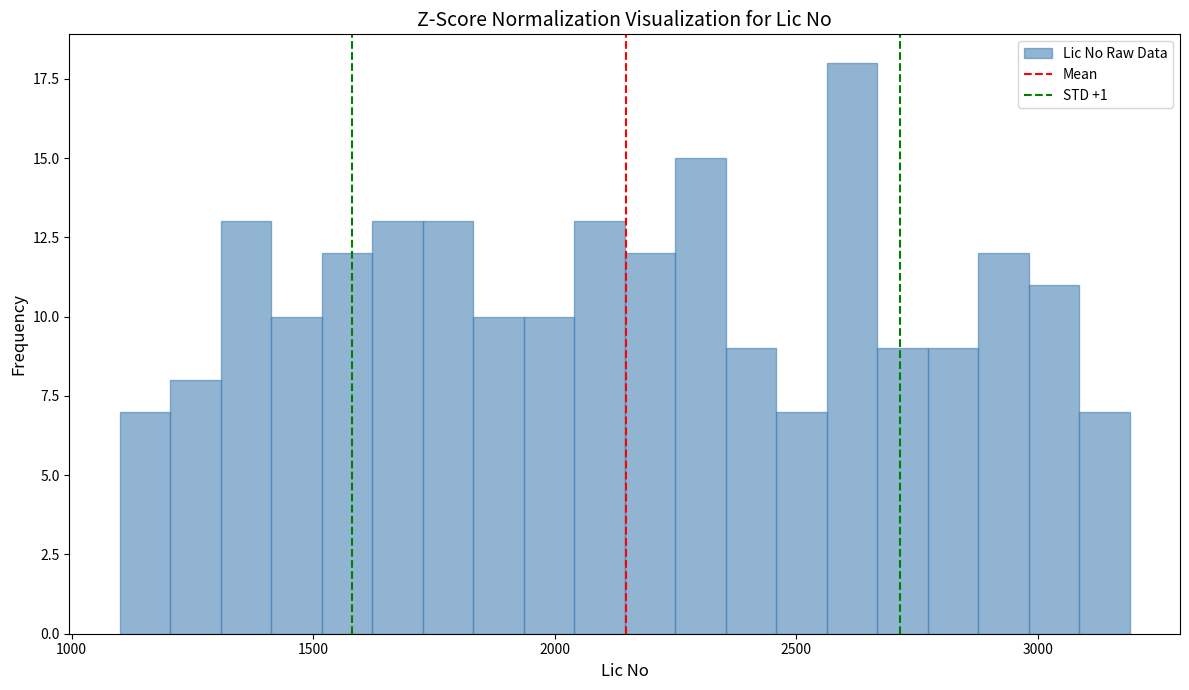

Around what value on the x-axis is the tallest bar? Give the approximate position of its centre, as read against the axis.

2600